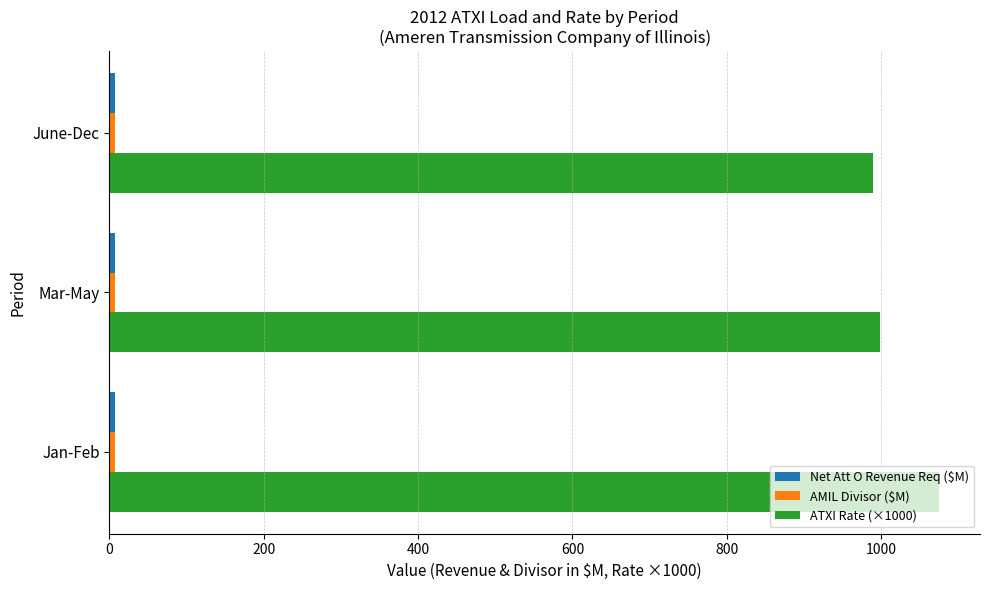

Which series has the largest range (max minus min)?

ATXI Rate (×1000)